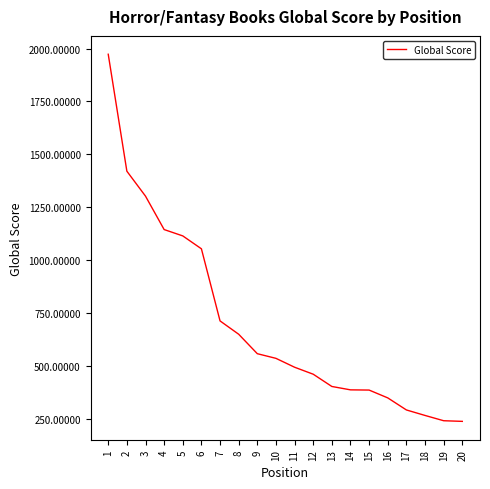

How many distinct data groups are displayed?

1